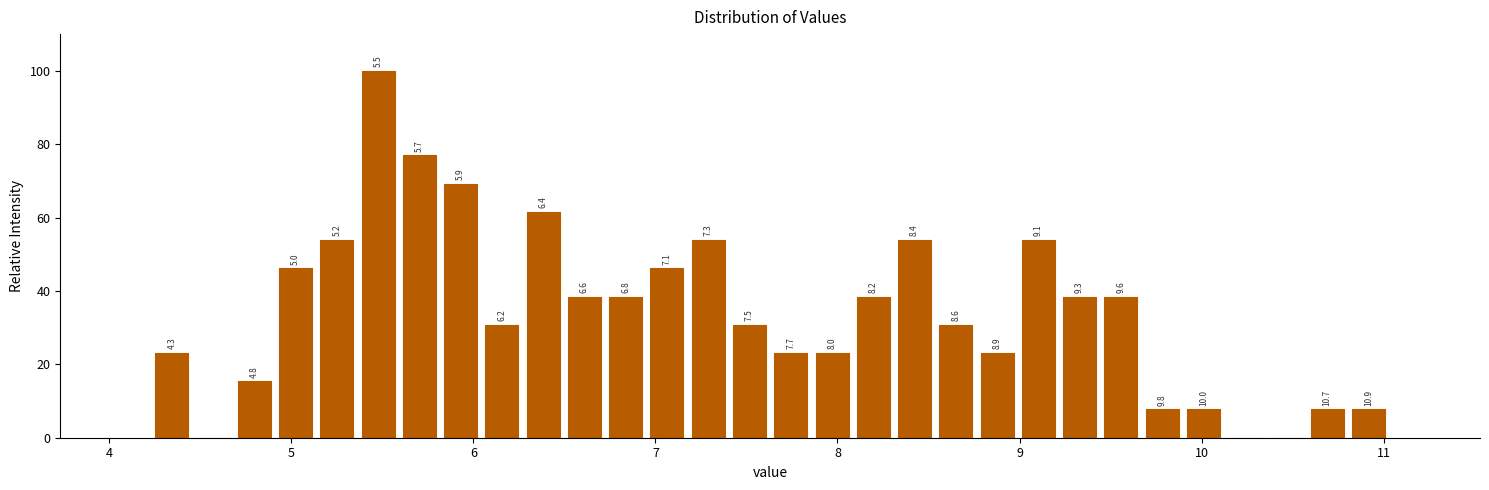

Read against the x-axis, roughly where is the centre of the tallest bar?

5.5